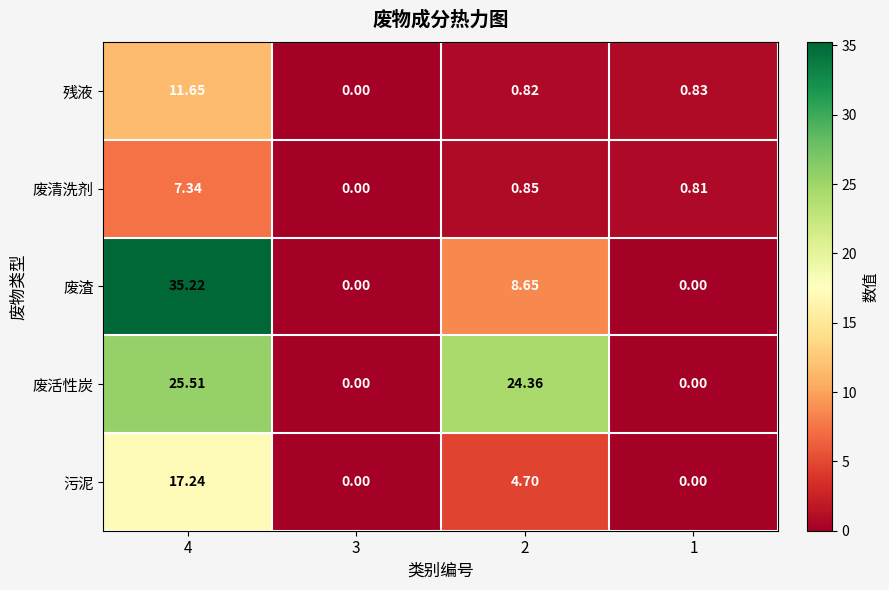

Which series has the largest total across all categories?

废活性炭